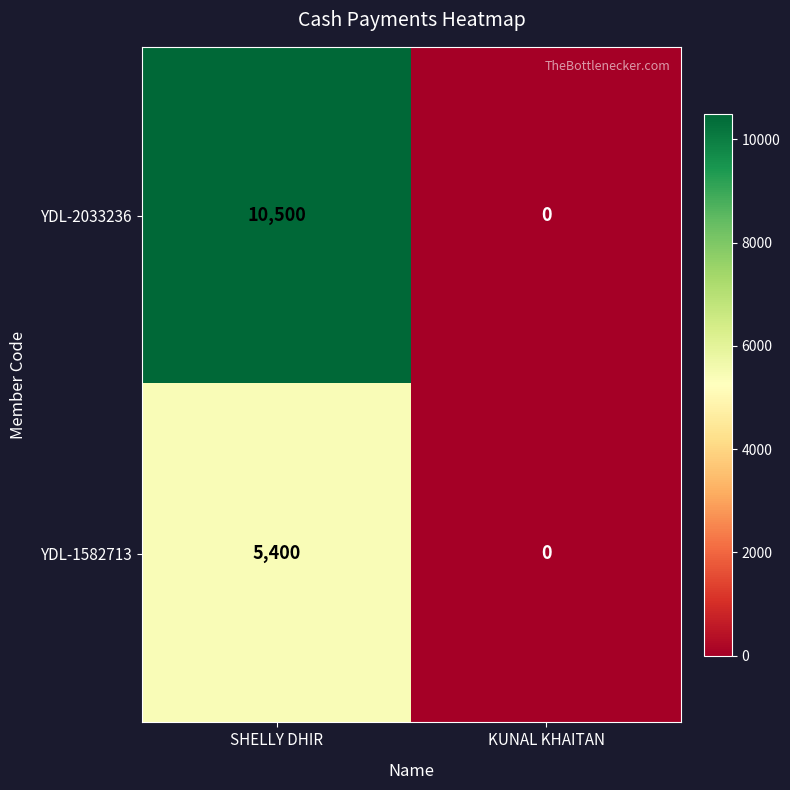

Which series has the largest total across all categories?

YDL-2033236